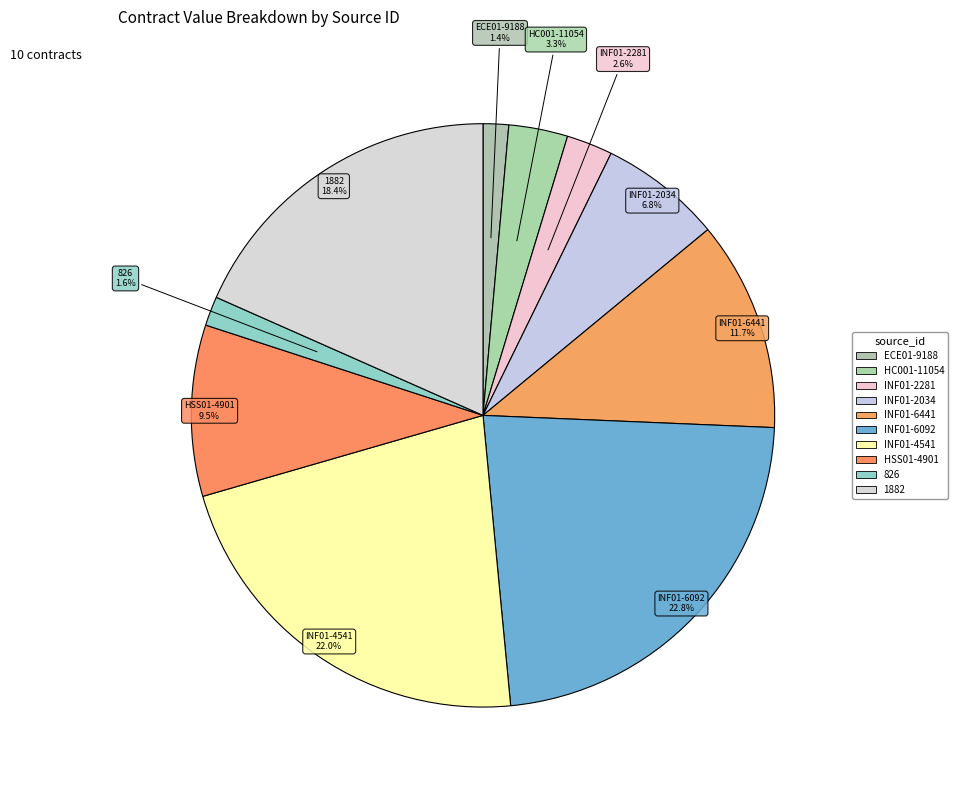

Which slice is the largest?

INF01-6092